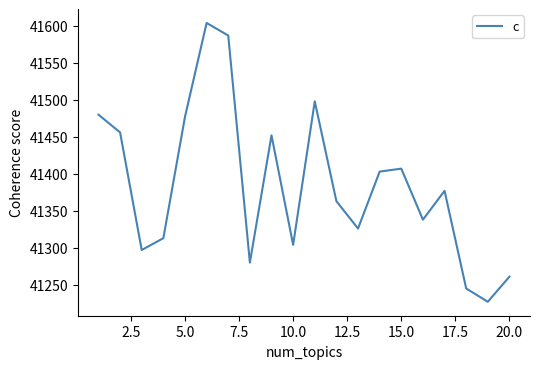

What is the greatest value displayed?

41604